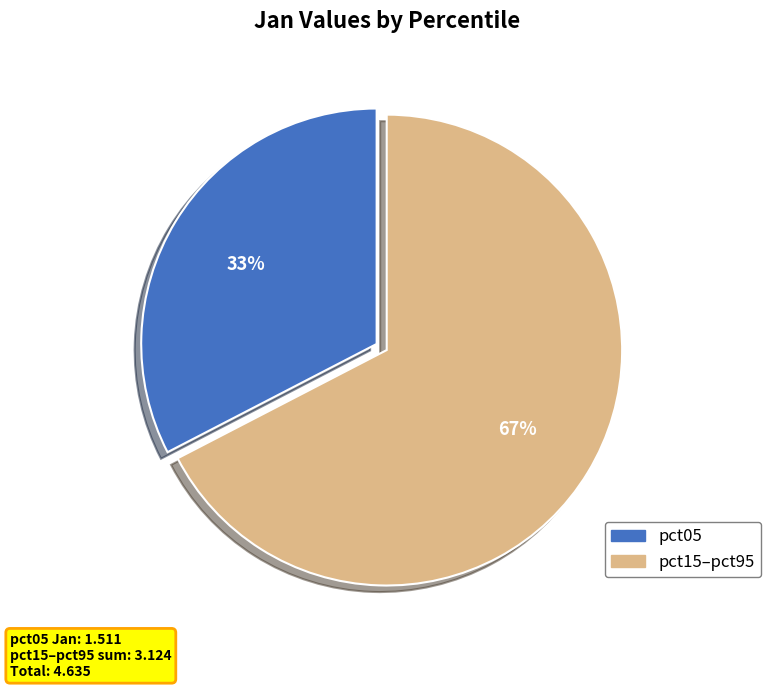

Which category has the biggest portion of the pie?

pct15–pct95